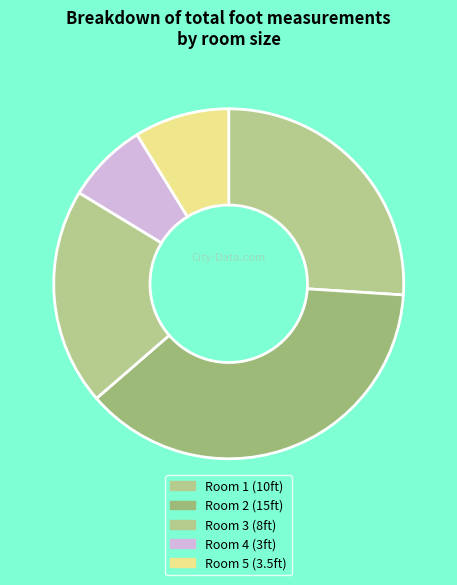

How many segments does this pie chart have?

5